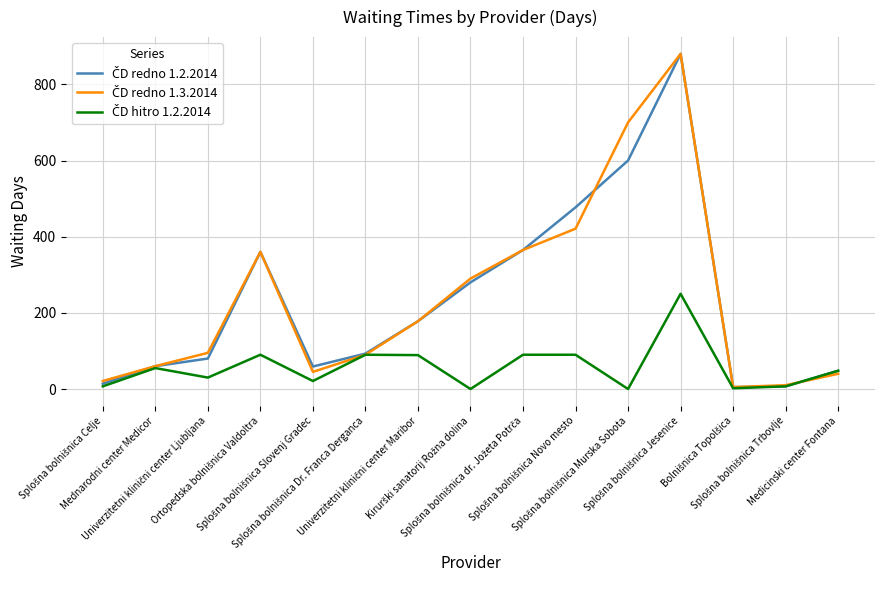

What is the greatest value displayed?

880